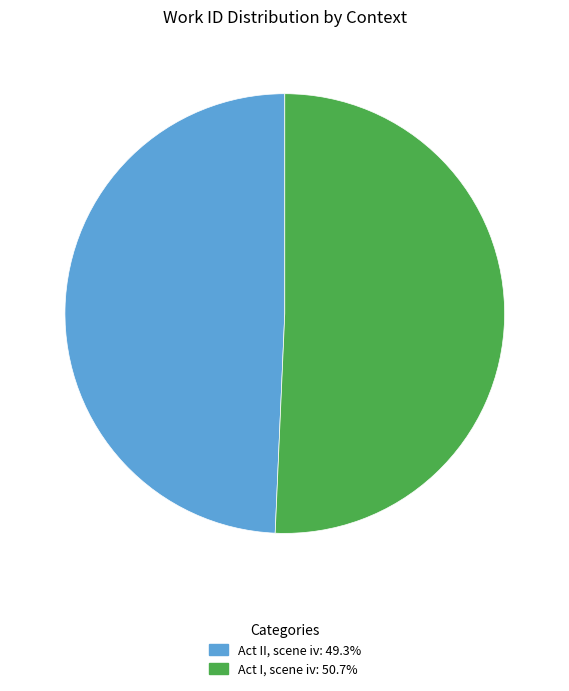

Count the number of slices in the pie.

2